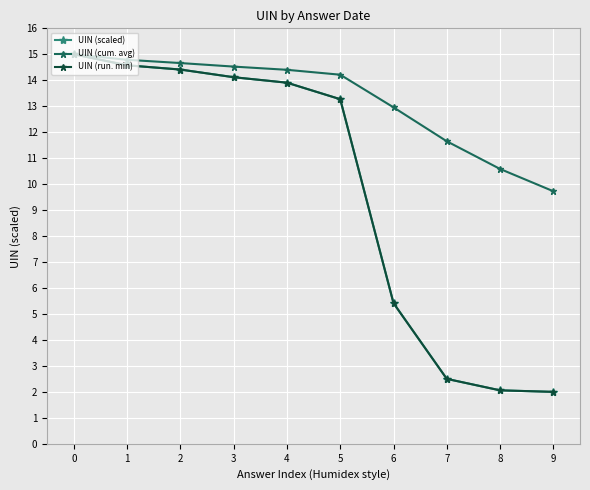

What is the lowest value of the UIN (scaled) series?

2.0